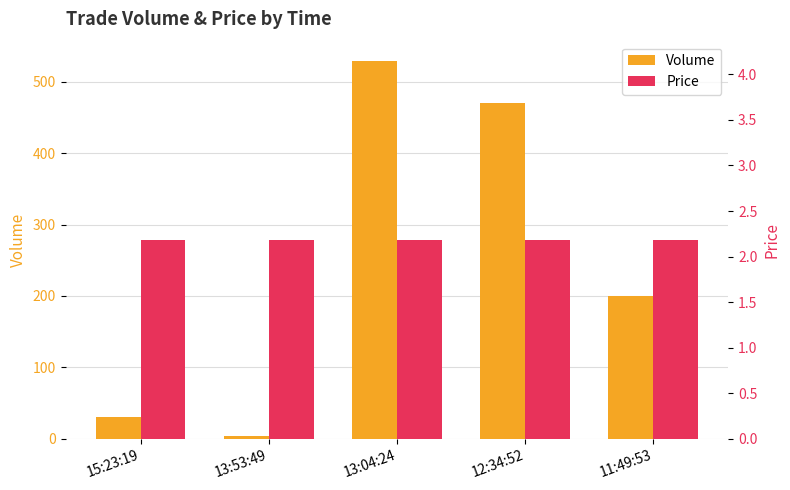

At which label does Price reach its minimum?

15:23:19